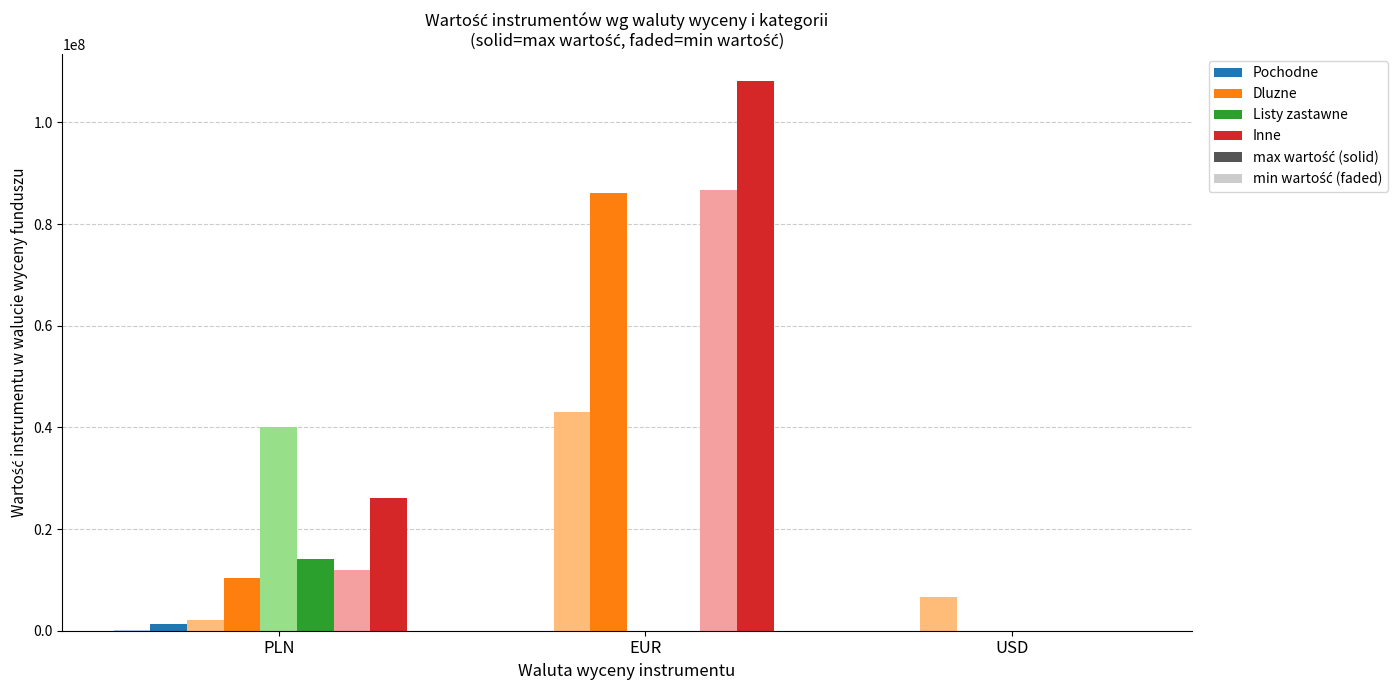

At which category is the sum across all series the highest?

EUR